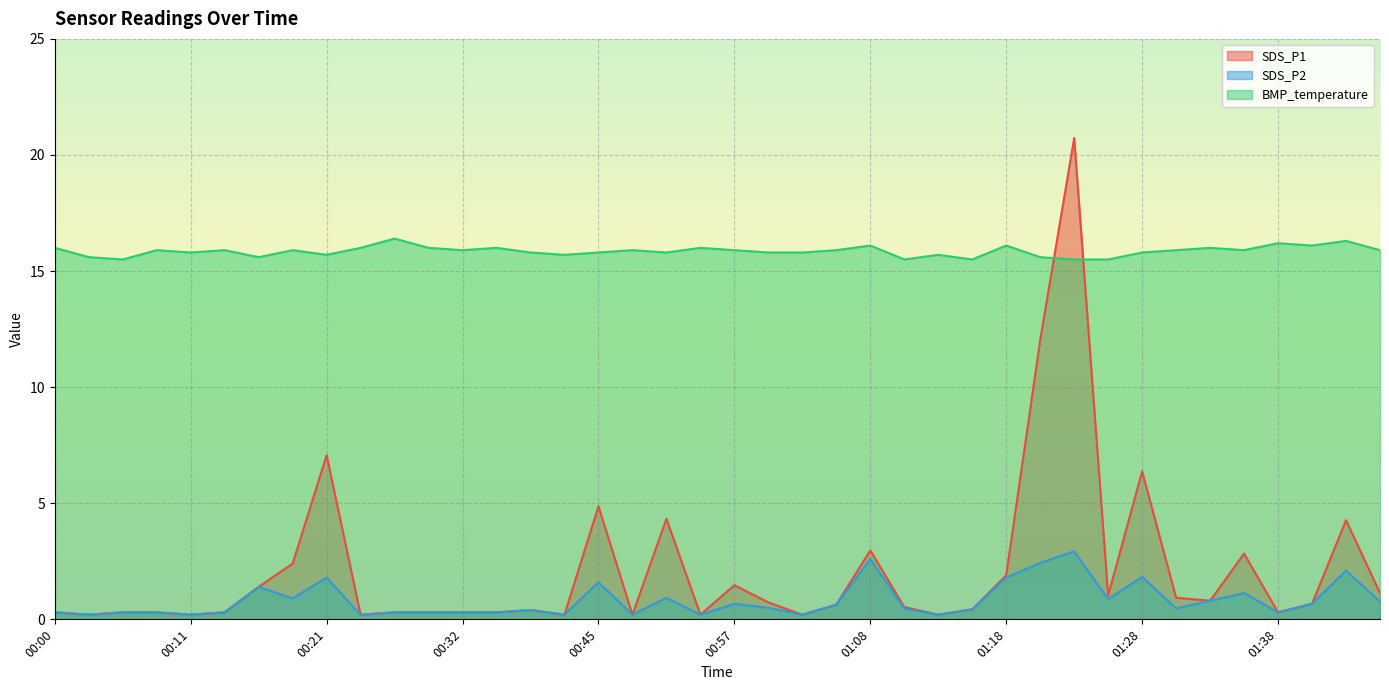

What is the difference between the second highest and second lowest values in the SDS_P2 series?

2.4